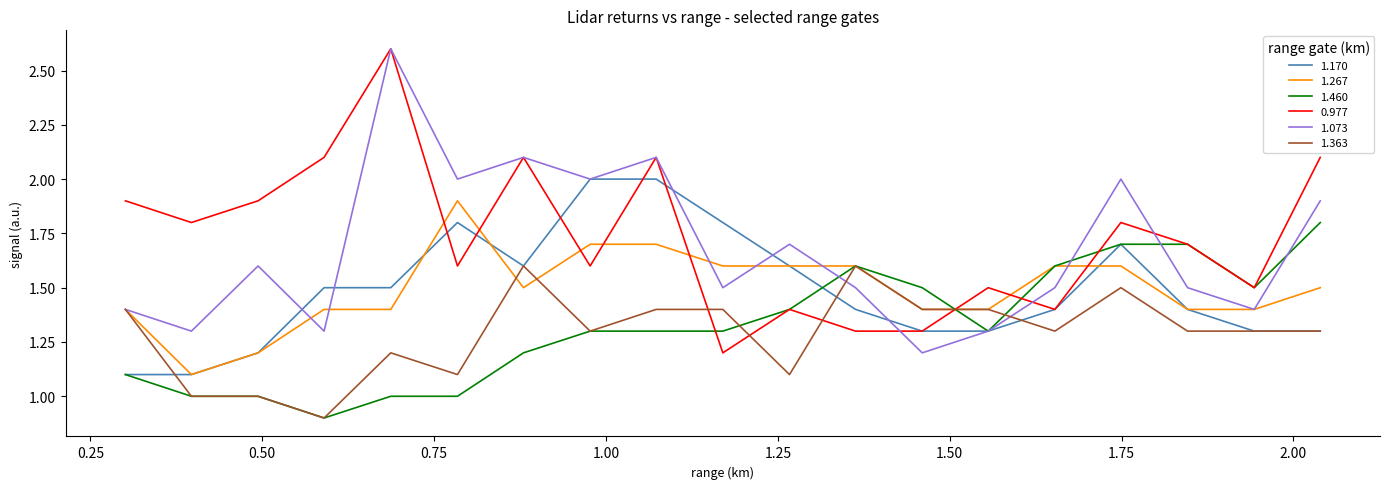

What is the greatest value displayed?

2.6